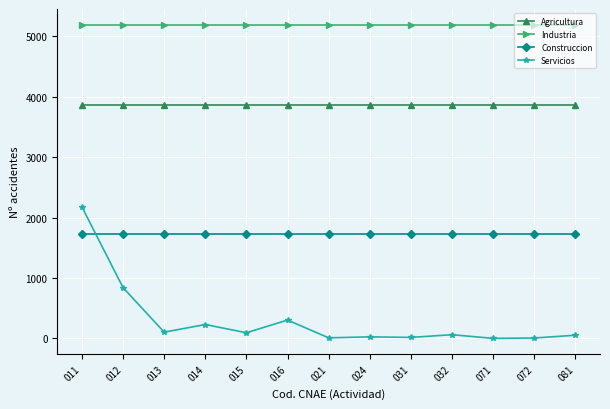

What is the lowest value of the Construccion series?

1733